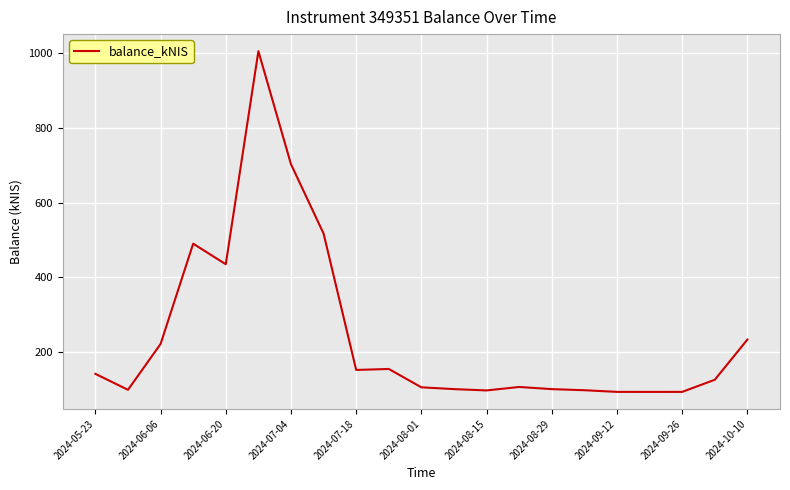

Is this an area chart (filled region under the line)?

No